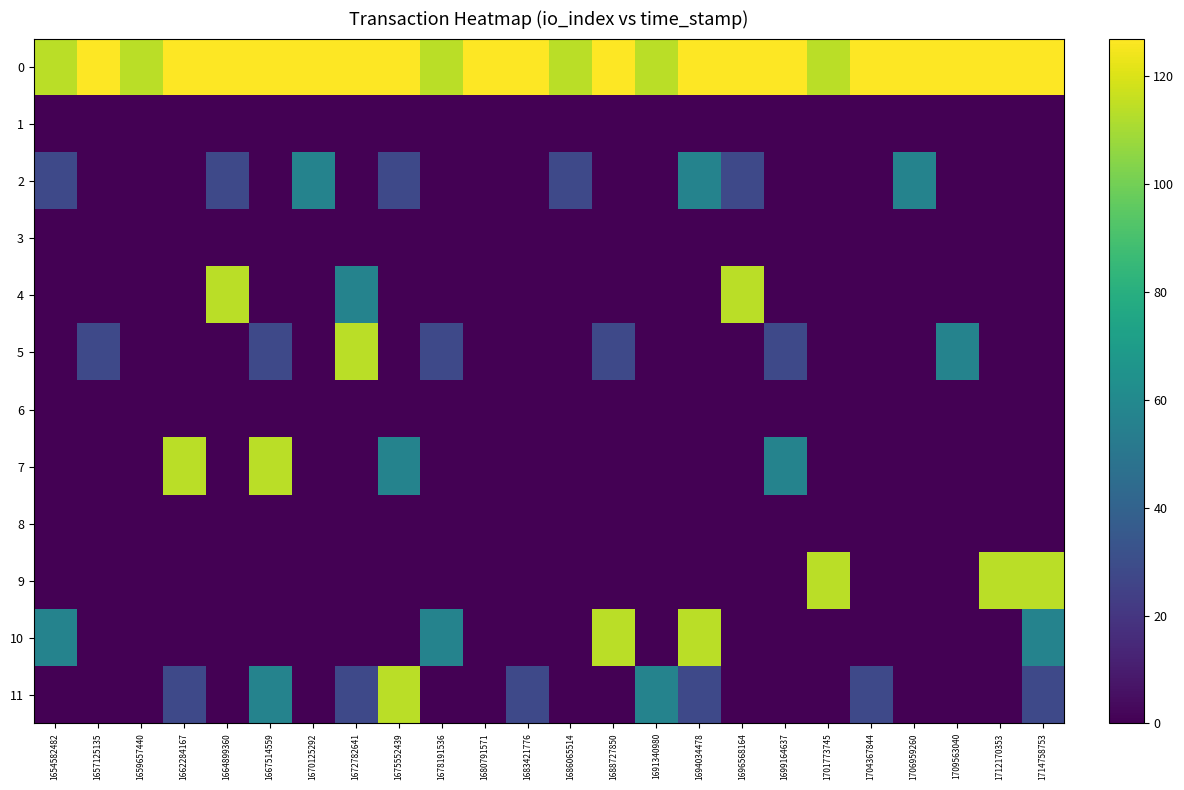

Reading left to right, transcribe all the data shown in this chart.

0: 1654582482=114	1657125135=127	1659657440=114	1662284167=127	1664899360=127	1667514559=127	1670125292=127	1672782641=127	1675552439=127	1678191536=114	1680791571=127	1683421776=127	1686065514=114	1688727850=127	1691340980=114	1694034478=127	1696568164=127	1699164637=127	1701773745=114	1704367844=127	1706959260=127	1709563040=127	1712170353=127	1714758753=127
1: 1654582482=0	1657125135=0	1659657440=0	1662284167=0	1664899360=0	1667514559=0	1670125292=0	1672782641=0	1675552439=0	1678191536=0	1680791571=0	1683421776=0	1686065514=0	1688727850=0	1691340980=0	1694034478=0	1696568164=0	1699164637=0	1701773745=0	1704367844=0	1706959260=0	1709563040=0	1712170353=0	1714758753=0
2: 1654582482=28	1657125135=0	1659657440=0	1662284167=0	1664899360=28	1667514559=0	1670125292=57	1672782641=0	1675552439=28	1678191536=0	1680791571=0	1683421776=0	1686065514=28	1688727850=0	1691340980=0	1694034478=57	1696568164=28	1699164637=0	1701773745=0	1704367844=0	1706959260=57	1709563040=0	1712170353=0	1714758753=0
3: 1654582482=0	1657125135=0	1659657440=0	1662284167=0	1664899360=0	1667514559=0	1670125292=0	1672782641=0	1675552439=0	1678191536=0	1680791571=0	1683421776=0	1686065514=0	1688727850=0	1691340980=0	1694034478=0	1696568164=0	1699164637=0	1701773745=0	1704367844=0	1706959260=0	1709563040=0	1712170353=0	1714758753=0
4: 1654582482=0	1657125135=0	1659657440=0	1662284167=0	1664899360=114	1667514559=0	1670125292=0	1672782641=57	1675552439=0	1678191536=0	1680791571=0	1683421776=0	1686065514=0	1688727850=0	1691340980=0	1694034478=0	1696568164=114	1699164637=0	1701773745=0	1704367844=0	1706959260=0	1709563040=0	1712170353=0	1714758753=0
5: 1654582482=0	1657125135=28	1659657440=0	1662284167=0	1664899360=0	1667514559=28	1670125292=0	1672782641=114	1675552439=0	1678191536=28	1680791571=0	1683421776=0	1686065514=0	1688727850=28	1691340980=0	1694034478=0	1696568164=0	1699164637=28	1701773745=0	1704367844=0	1706959260=0	1709563040=57	1712170353=0	1714758753=0
6: 1654582482=0	1657125135=0	1659657440=0	1662284167=0	1664899360=0	1667514559=0	1670125292=0	1672782641=0	1675552439=0	1678191536=0	1680791571=0	1683421776=0	1686065514=0	1688727850=0	1691340980=0	1694034478=0	1696568164=0	1699164637=0	1701773745=0	1704367844=0	1706959260=0	1709563040=0	1712170353=0	1714758753=0
7: 1654582482=0	1657125135=0	1659657440=0	1662284167=114	1664899360=0	1667514559=114	1670125292=0	1672782641=0	1675552439=57	1678191536=0	1680791571=0	1683421776=0	1686065514=0	1688727850=0	1691340980=0	1694034478=0	1696568164=0	1699164637=57	1701773745=0	1704367844=0	1706959260=0	1709563040=0	1712170353=0	1714758753=0
8: 1654582482=0	1657125135=0	1659657440=0	1662284167=0	1664899360=0	1667514559=0	1670125292=0	1672782641=0	1675552439=0	1678191536=0	1680791571=0	1683421776=0	1686065514=0	1688727850=0	1691340980=0	1694034478=0	1696568164=0	1699164637=0	1701773745=0	1704367844=0	1706959260=0	1709563040=0	1712170353=0	1714758753=0
9: 1654582482=0	1657125135=0	1659657440=0	1662284167=0	1664899360=0	1667514559=0	1670125292=0	1672782641=0	1675552439=0	1678191536=0	1680791571=0	1683421776=0	1686065514=0	1688727850=0	1691340980=0	1694034478=0	1696568164=0	1699164637=0	1701773745=114	1704367844=0	1706959260=0	1709563040=0	1712170353=114	1714758753=114
10: 1654582482=57	1657125135=0	1659657440=0	1662284167=0	1664899360=0	1667514559=0	1670125292=0	1672782641=0	1675552439=0	1678191536=57	1680791571=0	1683421776=0	1686065514=0	1688727850=114	1691340980=0	1694034478=114	1696568164=0	1699164637=0	1701773745=0	1704367844=0	1706959260=0	1709563040=0	1712170353=0	1714758753=57
11: 1654582482=0	1657125135=0	1659657440=0	1662284167=28	1664899360=0	1667514559=57	1670125292=0	1672782641=28	1675552439=114	1678191536=0	1680791571=0	1683421776=28	1686065514=0	1688727850=0	1691340980=57	1694034478=28	1696568164=0	1699164637=0	1701773745=0	1704367844=28	1706959260=0	1709563040=0	1712170353=0	1714758753=28